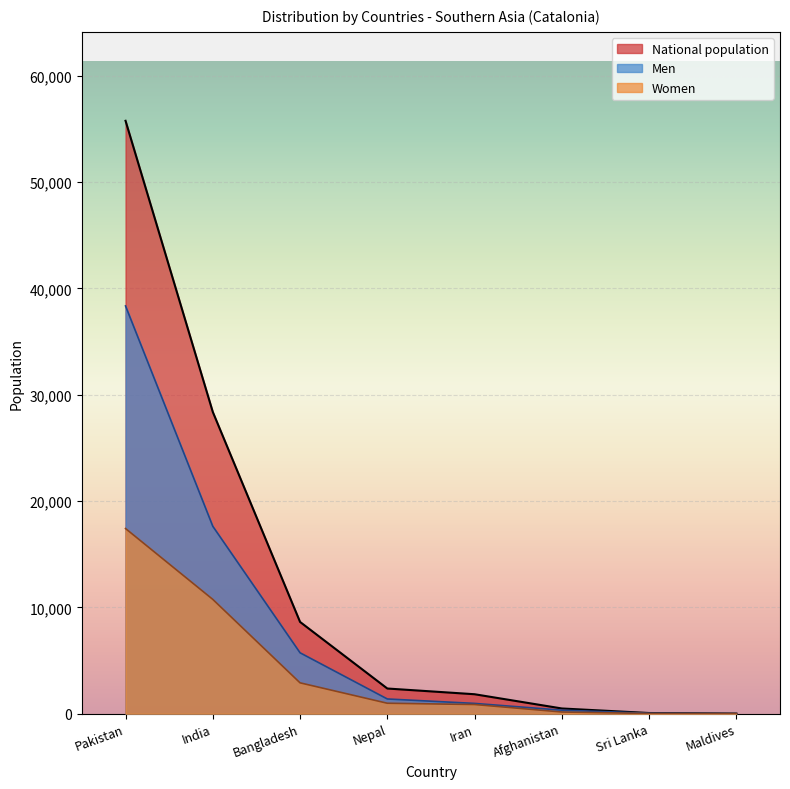

What is the spread (max minus min) of values at India?

17629